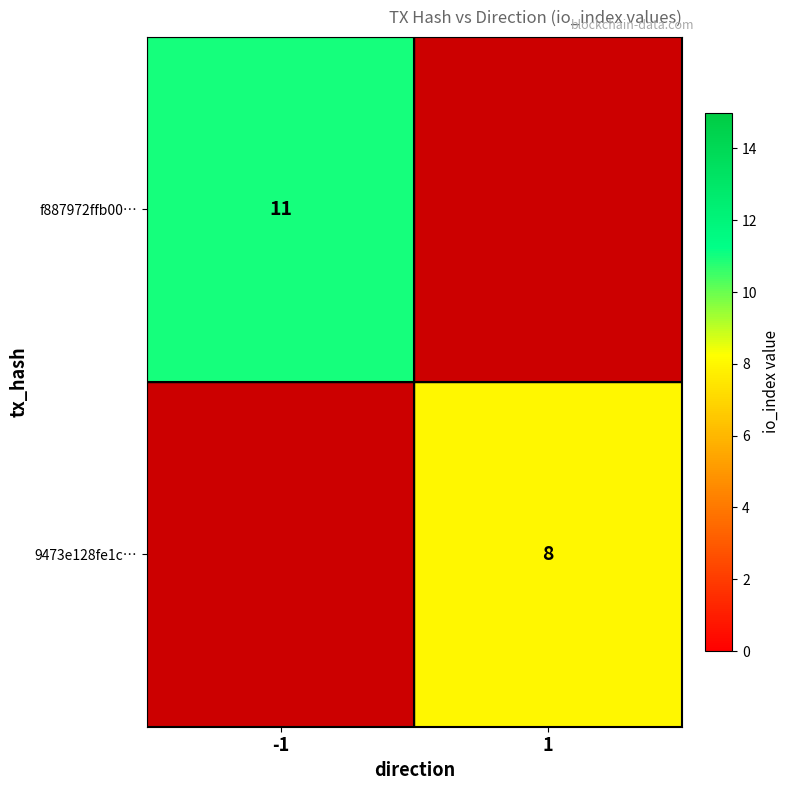

Is it true that f887972ffb00… equals 2 at -1?

False